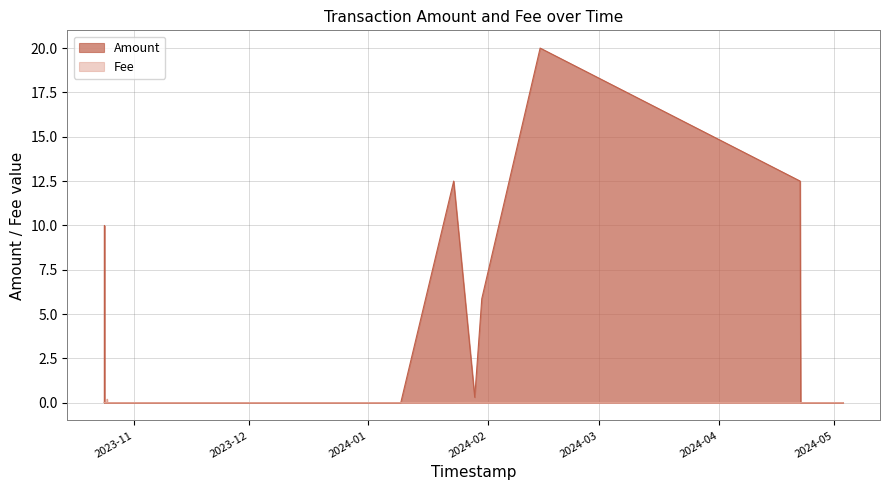

How many intersections are there between Fee and Amount?

4